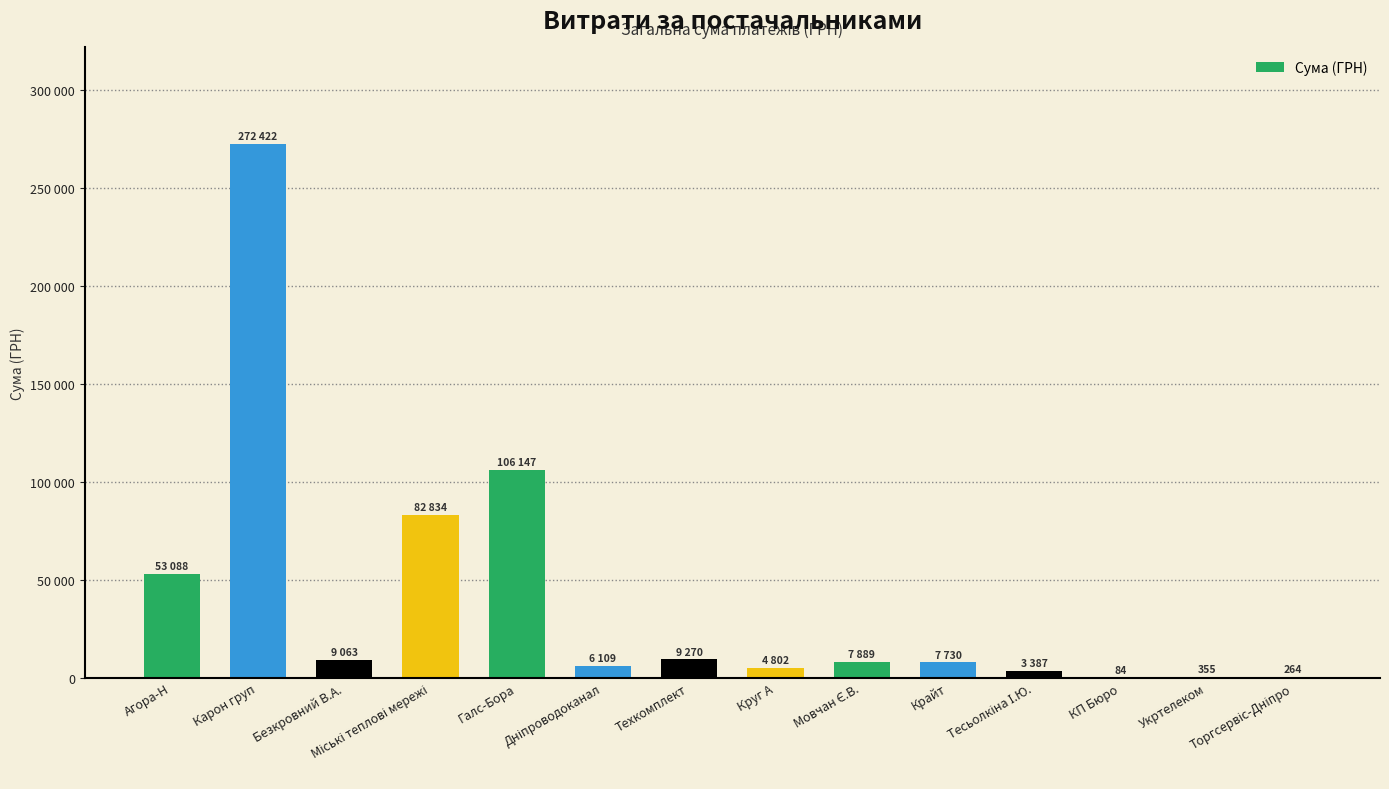

What is the difference between the maximum and minimum values?

272337.7